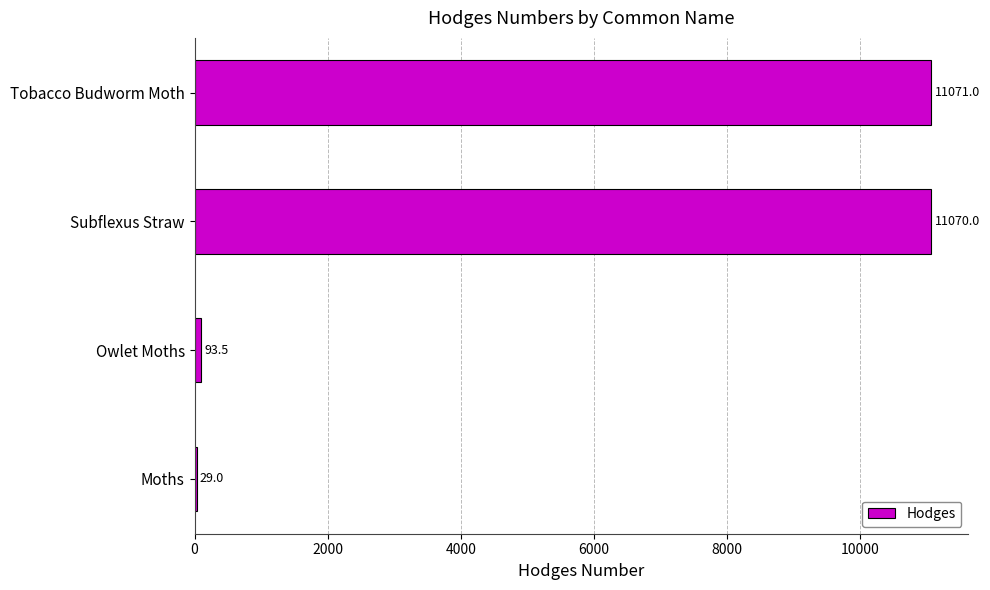

What is the maximum value shown in the chart?

11071.0